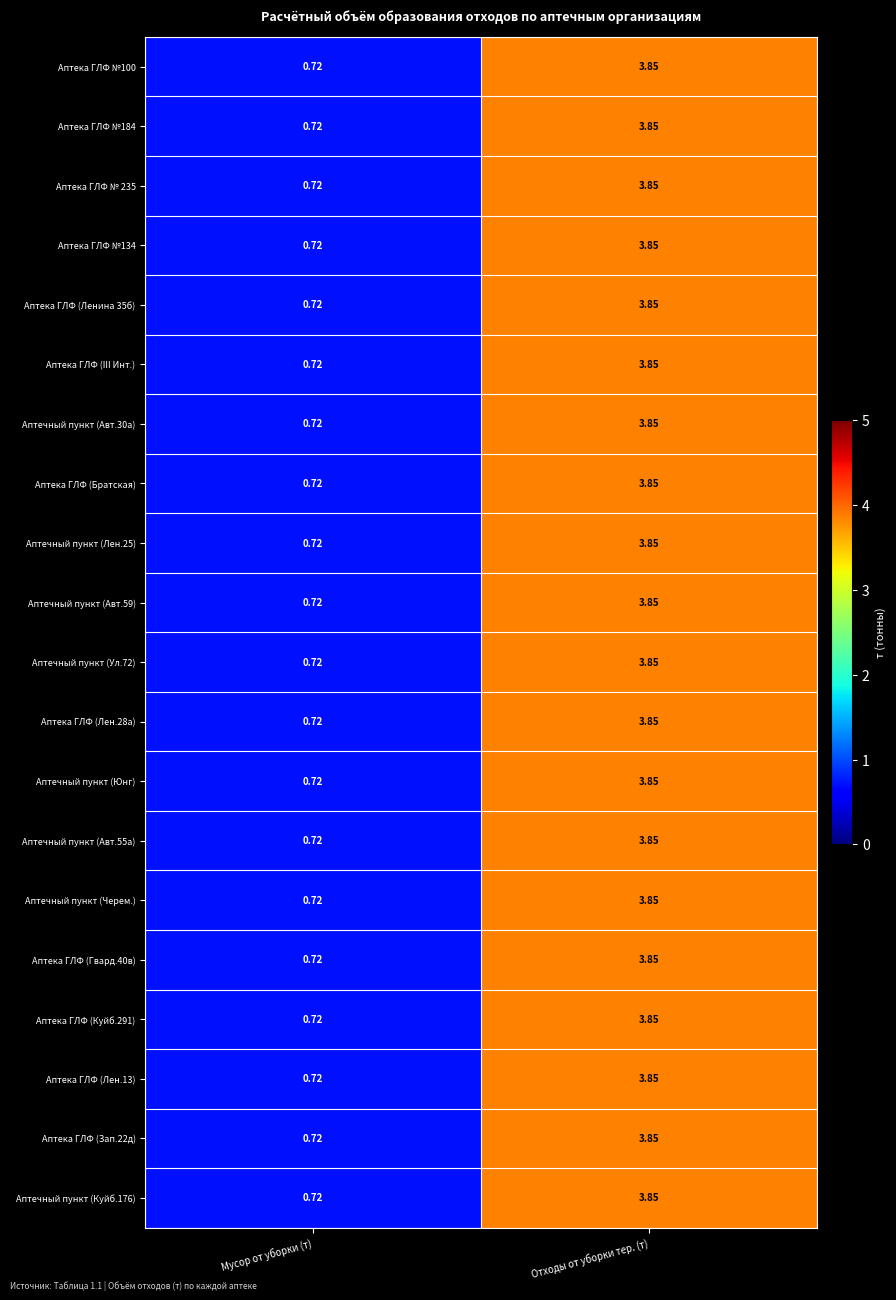

Rank the categories by Аптека ГЛФ (Братская) value from highest to lowest.

Отходы от уборки тер. (т), Мусор от уборки (т)